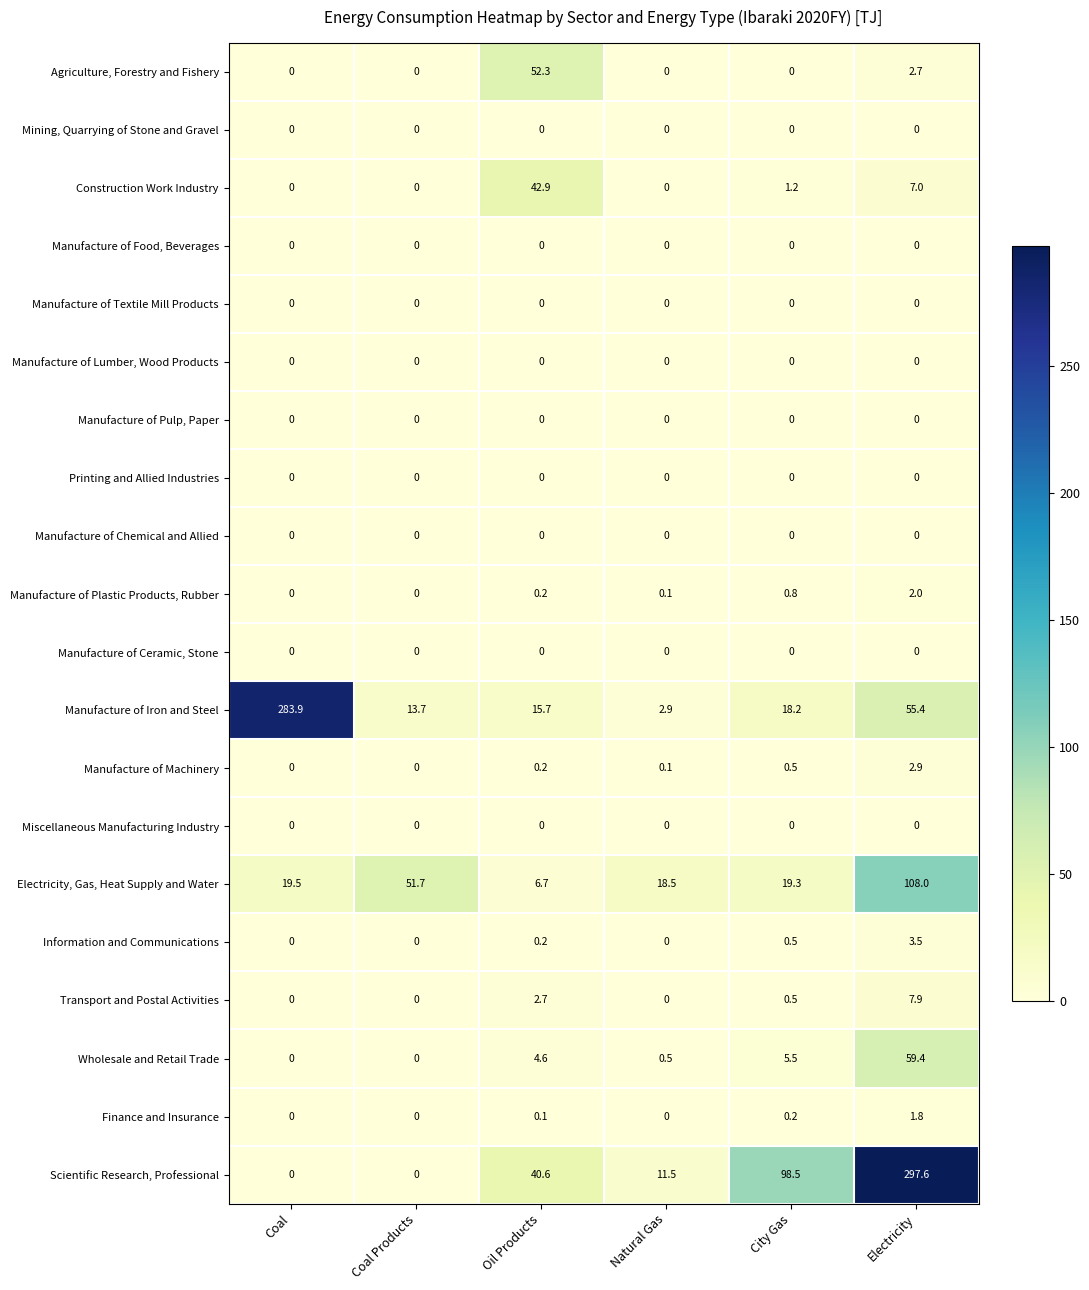

What is the total value across all series at Electricity?

548.2